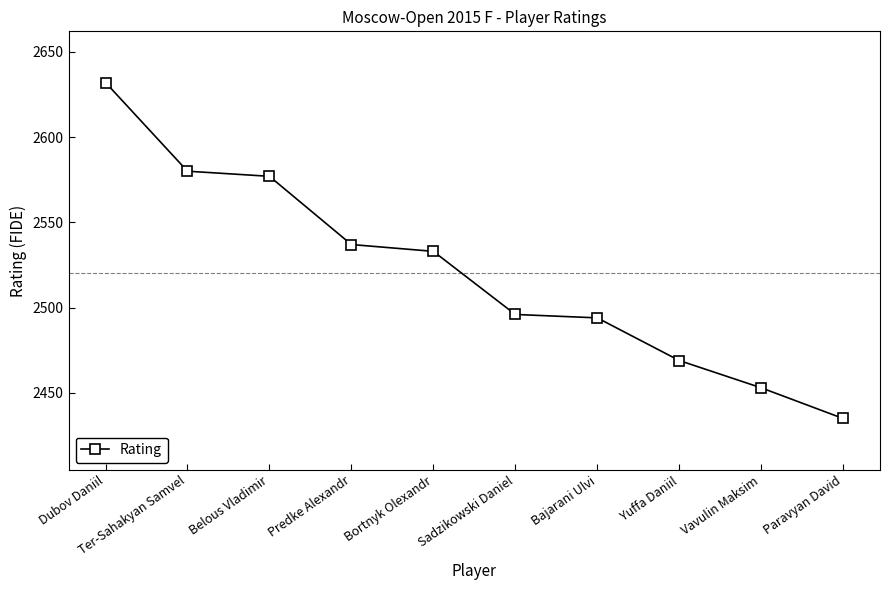

What is the sum of all values?

25206